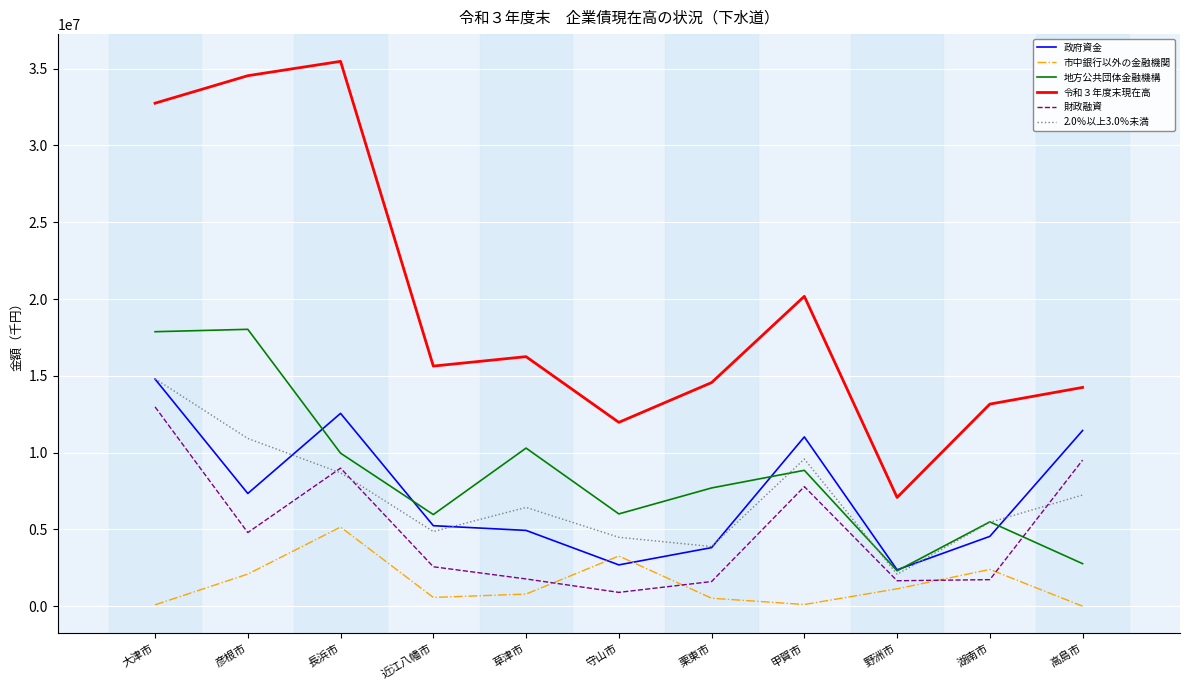

At which label does 令和３年度末現在高 reach its minimum?

野洲市